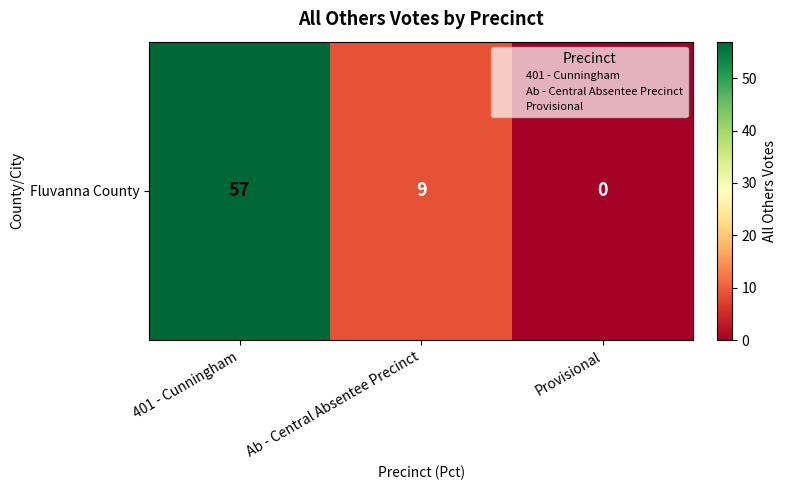

List the labels in order of value, smallest first.

Provisional, Ab - Central Absentee Precinct, 401 - Cunningham